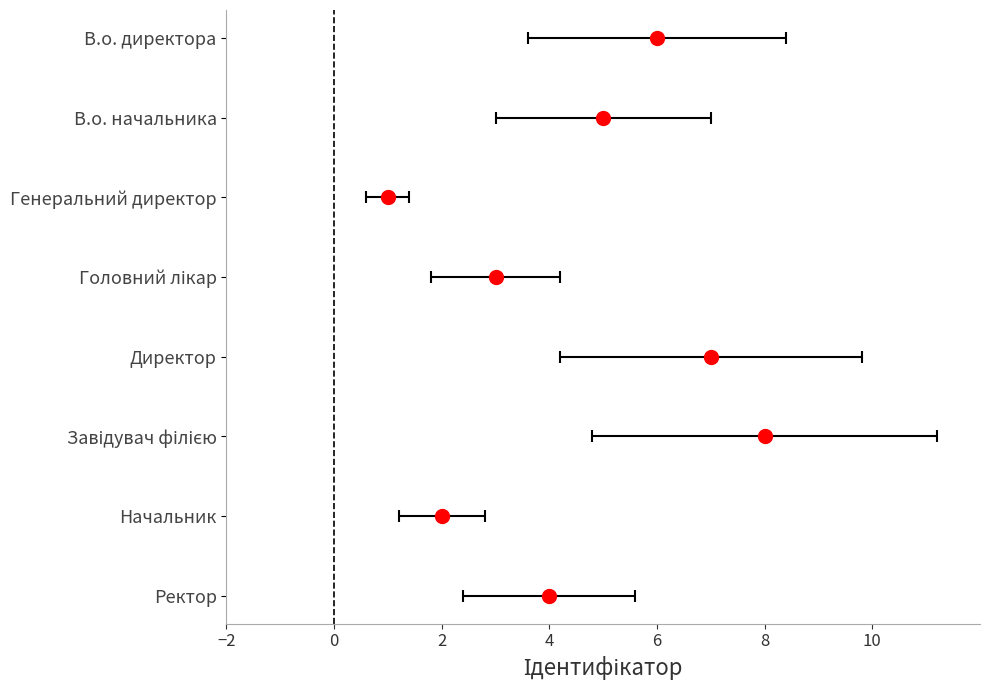

Is it true that the value at Генеральний директор is 0?

False